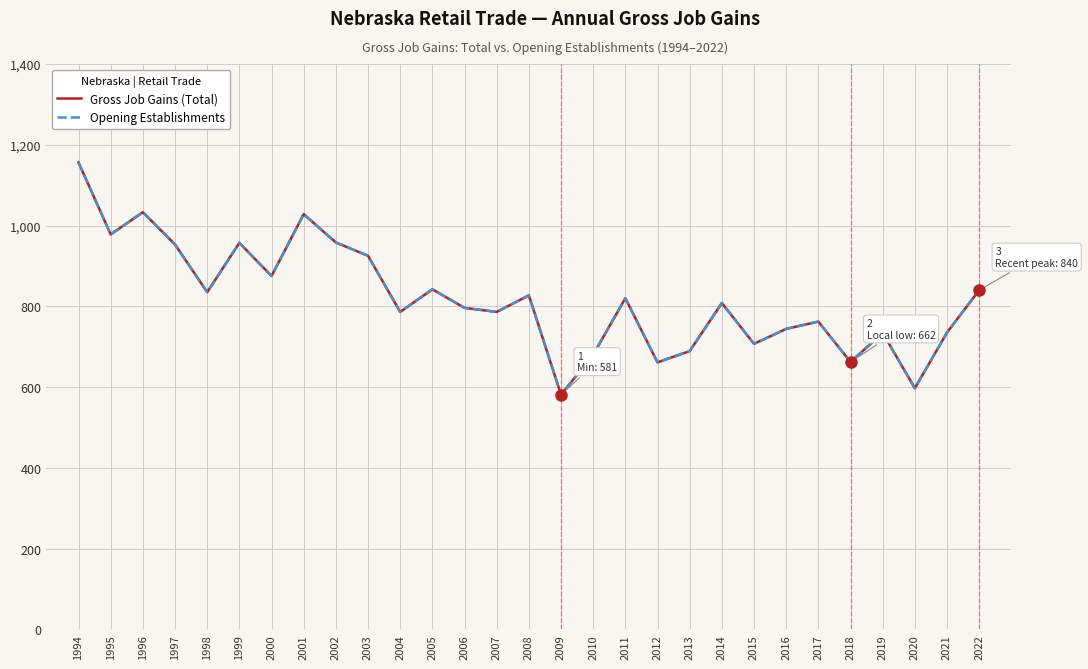

Count the number of data series in this chart.

2